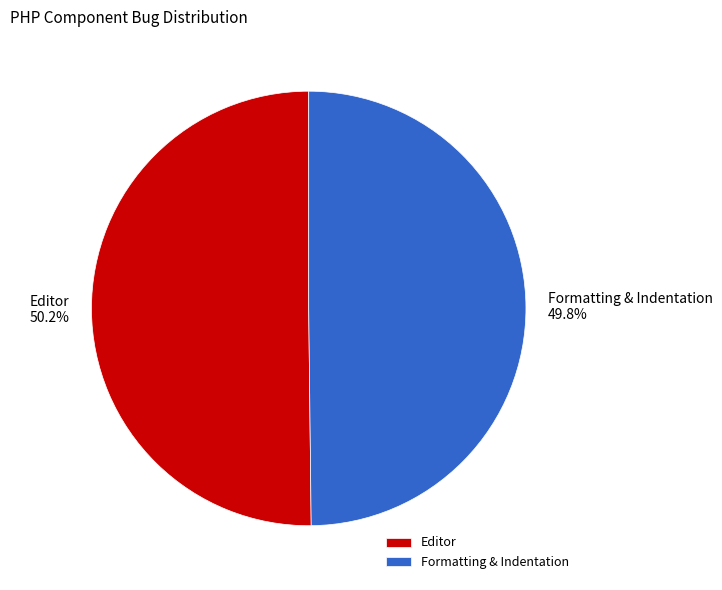

Count the number of slices in the pie.

2